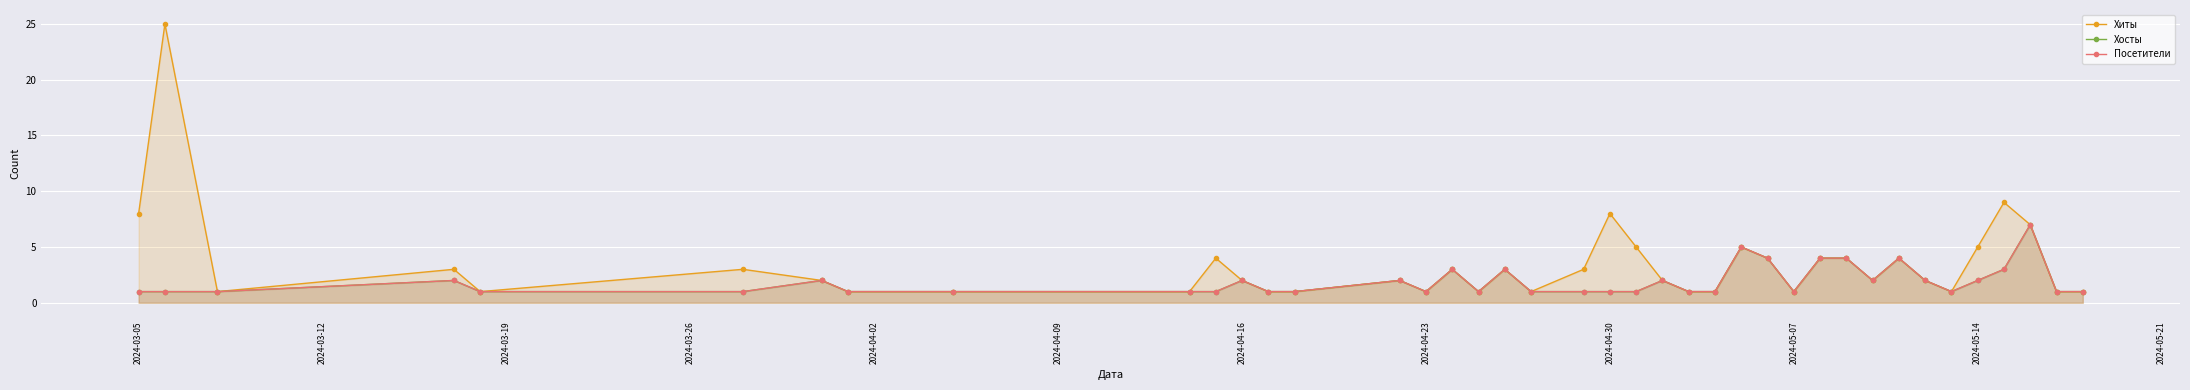

How many interior local valleys does the Хиты series have?

8